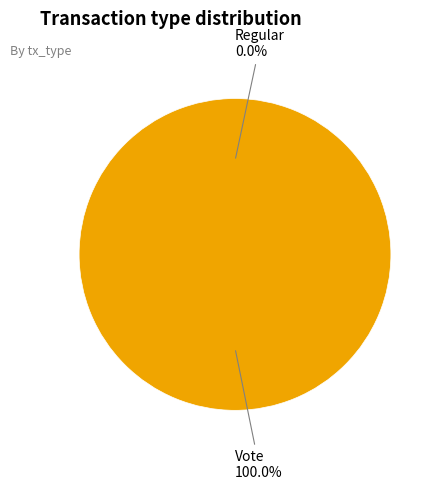

Does Vote represent more than half of the total?

Yes